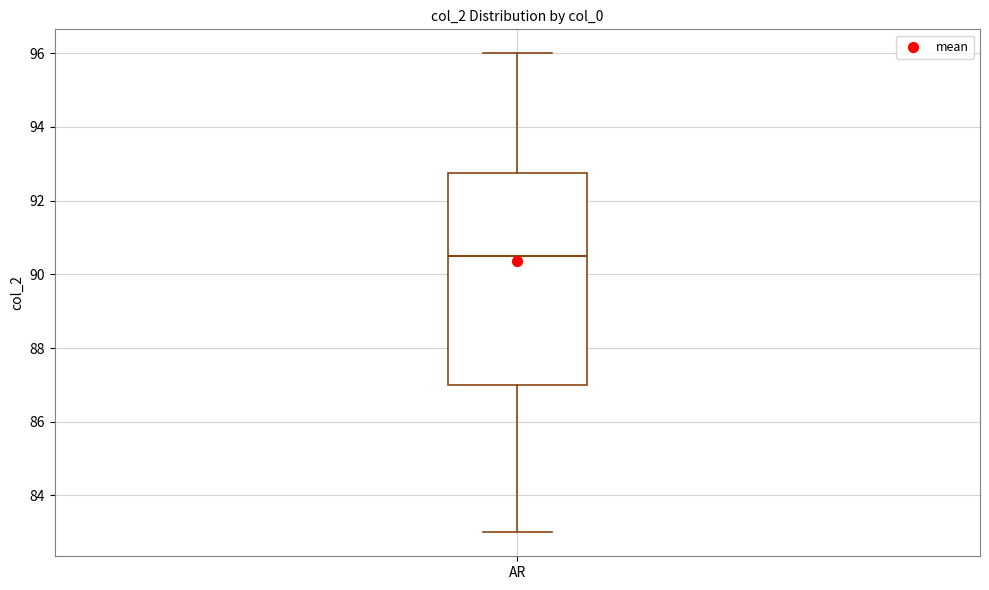

Transcribe this box plot: give where the median line is, the range the box spans, and where the two whiskers end, as read against the y-axis. The values are not printed on the chart, so give them approximately, as read against the axis.

median 90.6, box 87.0 to 92.8, whiskers 83.0 to 96.0